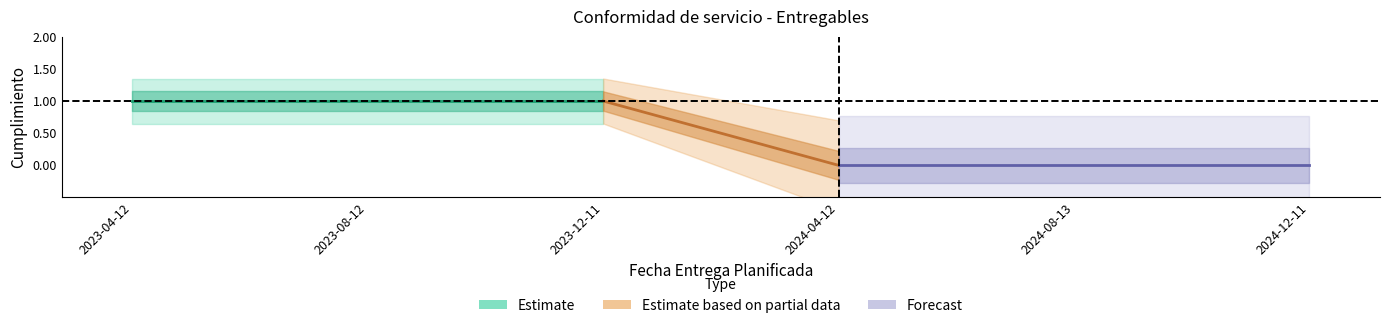

The documento_adjunto series shows 1 at 2023-08-12. True or false?

False